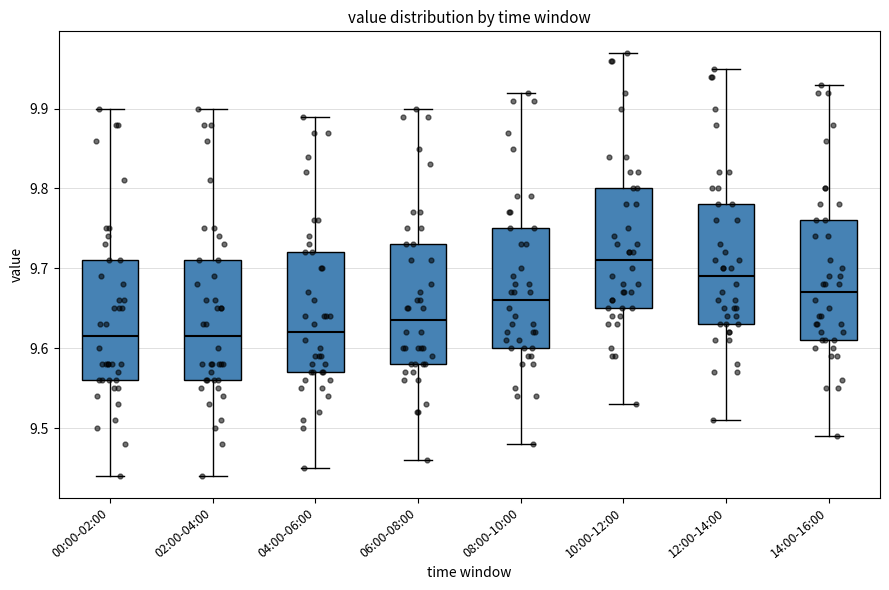

Reading left to right, transcribe this box plot: for each box, give where its median line is, the range the box spans, and where its two whiskers end, as read against the y-axis. The values are not printed on the chart, so give them approximately, as read against the axis.

00:00-02:00: median 9.62, box 9.56 to 9.71, whiskers 9.44 to 9.90
02:00-04:00: median 9.62, box 9.56 to 9.71, whiskers 9.44 to 9.90
04:00-06:00: median 9.62, box 9.57 to 9.72, whiskers 9.45 to 9.89
06:00-08:00: median 9.64, box 9.58 to 9.73, whiskers 9.46 to 9.90
08:00-10:00: median 9.66, box 9.60 to 9.75, whiskers 9.48 to 9.92
10:00-12:00: median 9.71, box 9.65 to 9.80, whiskers 9.53 to 9.97
12:00-14:00: median 9.69, box 9.63 to 9.78, whiskers 9.51 to 9.95
14:00-16:00: median 9.67, box 9.61 to 9.76, whiskers 9.49 to 9.93